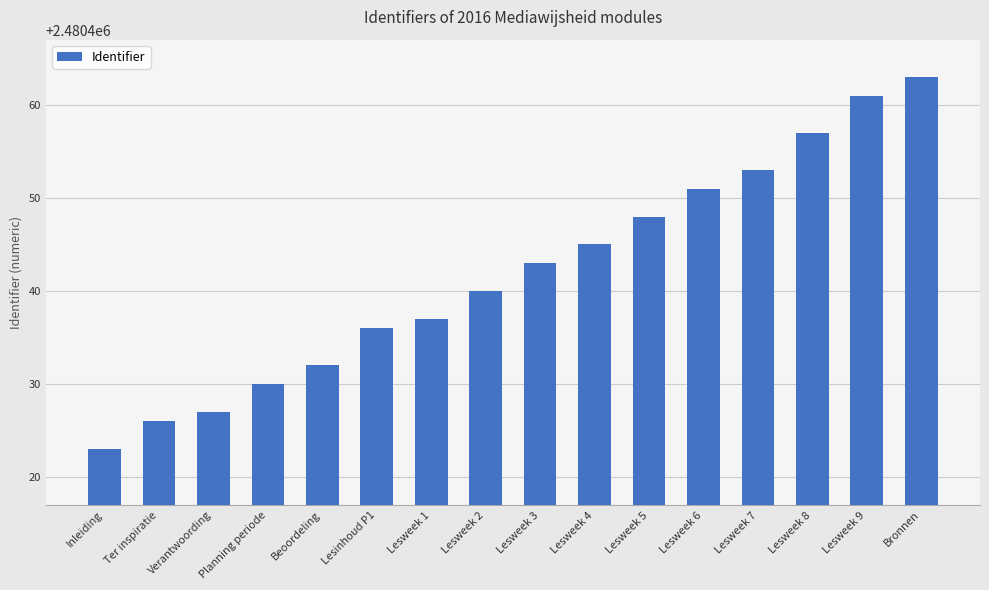

What is the sum of the values at Lesweek 7 and Lesweek 4?

4960898